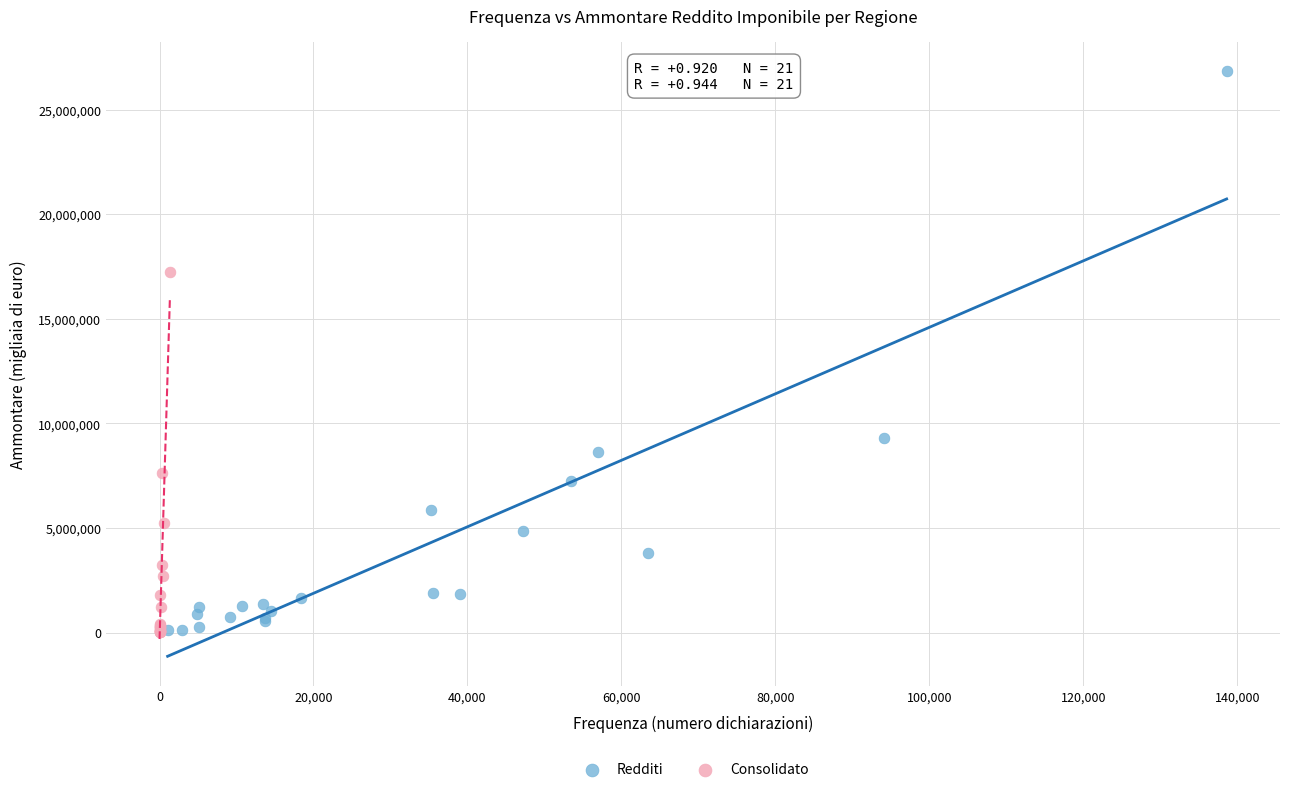

Which series has the largest Y range (max minus min)?

Redditi